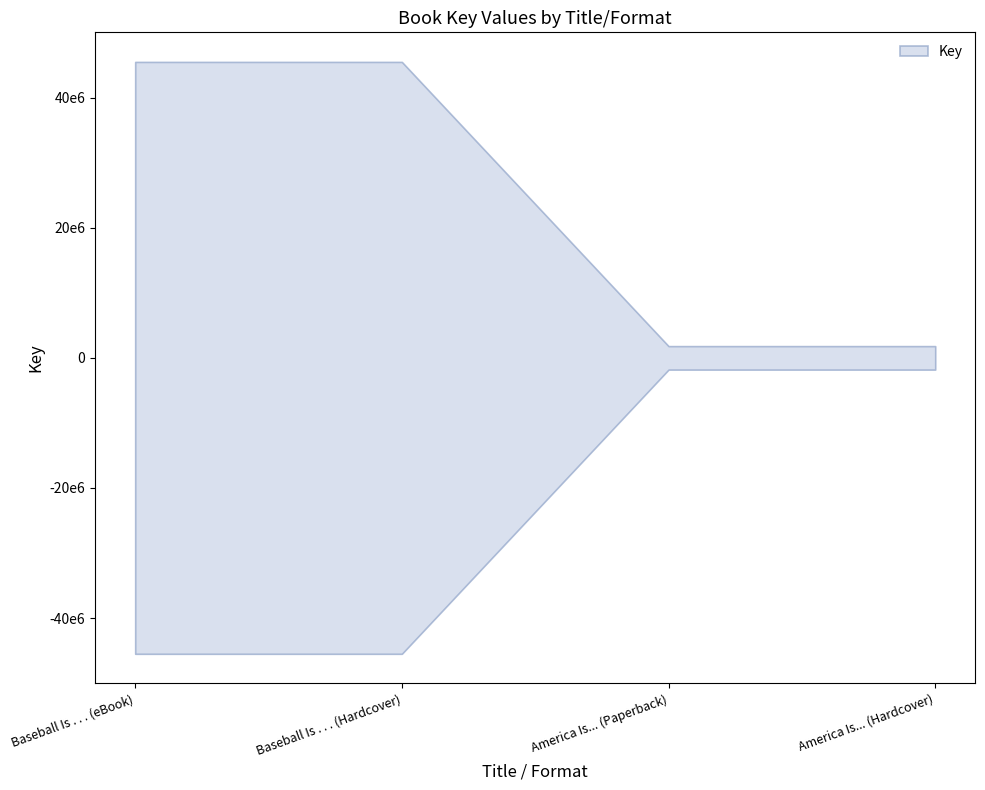

What is the value of the 1st point from the left?

45484329